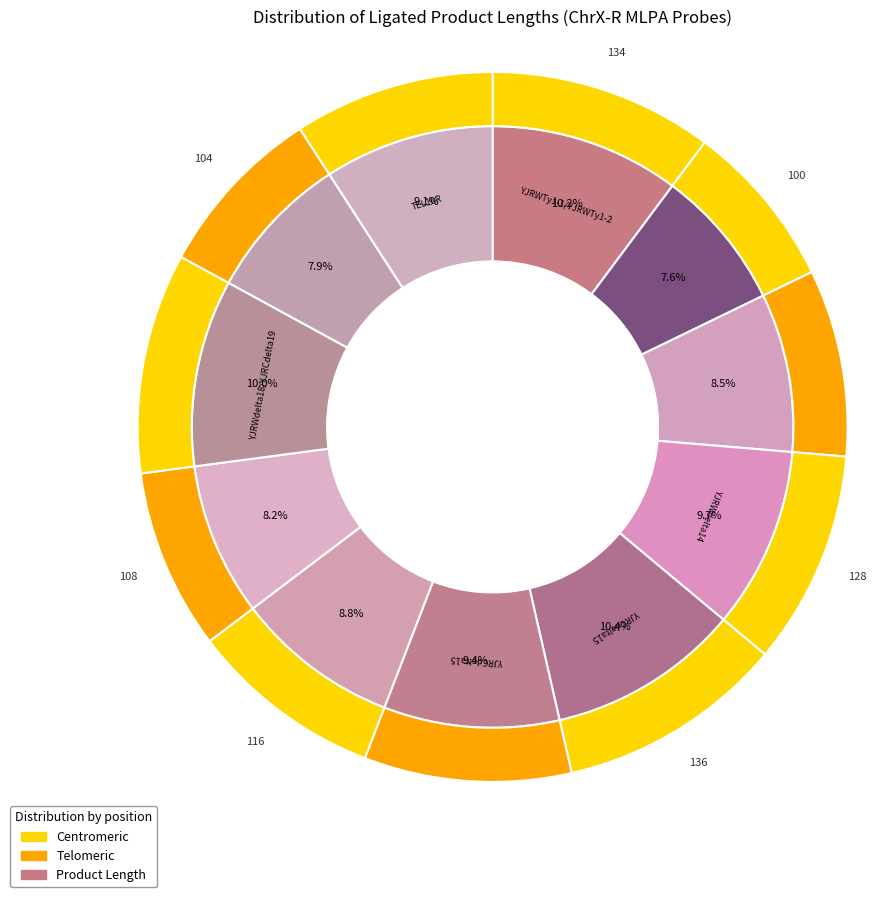

Is it true that YJRCdelta15 (C) is 18% of the pie?

False